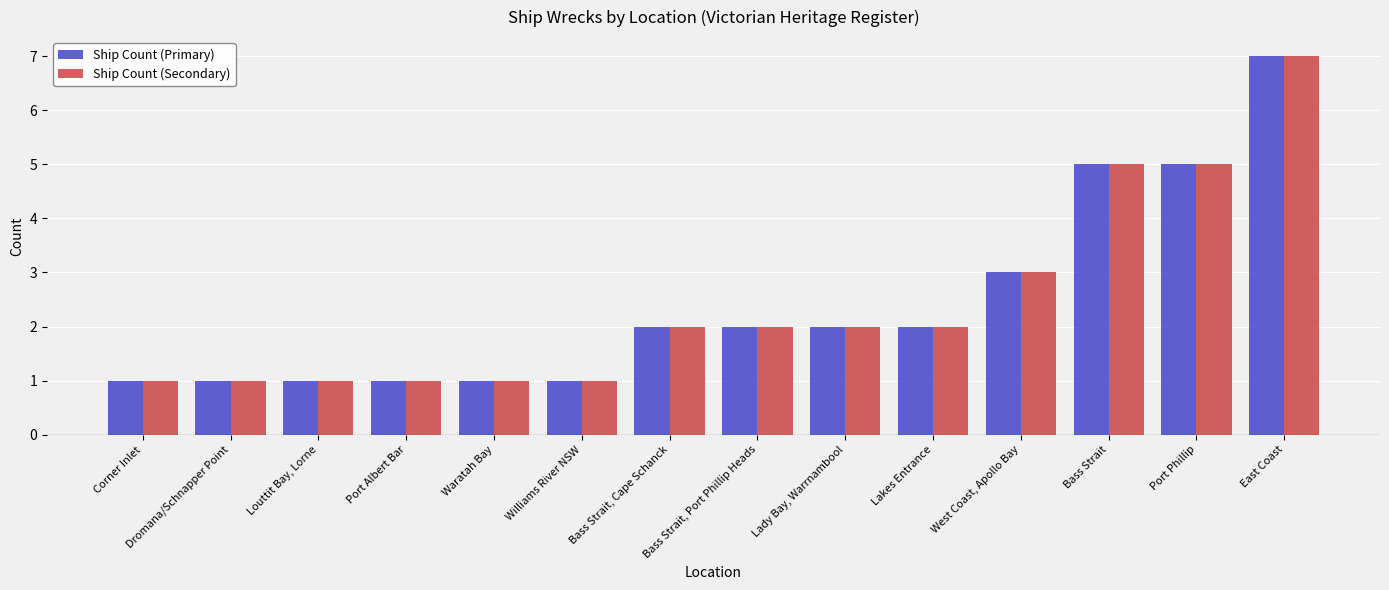

Which series has the largest range (max minus min)?

Ship Count (Primary)